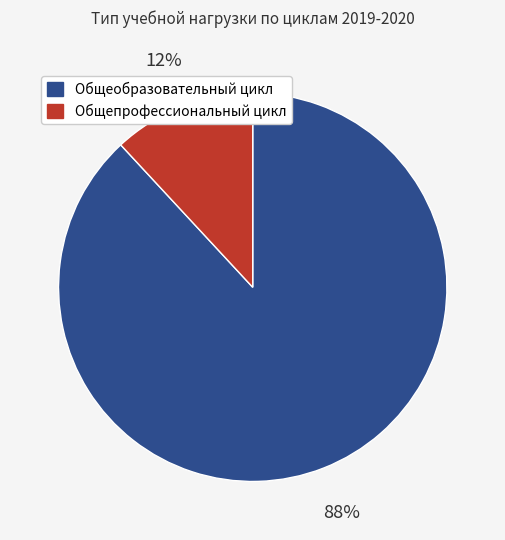

To the nearest percent, what is the difference between the largest and smallest slice percentages?

76%